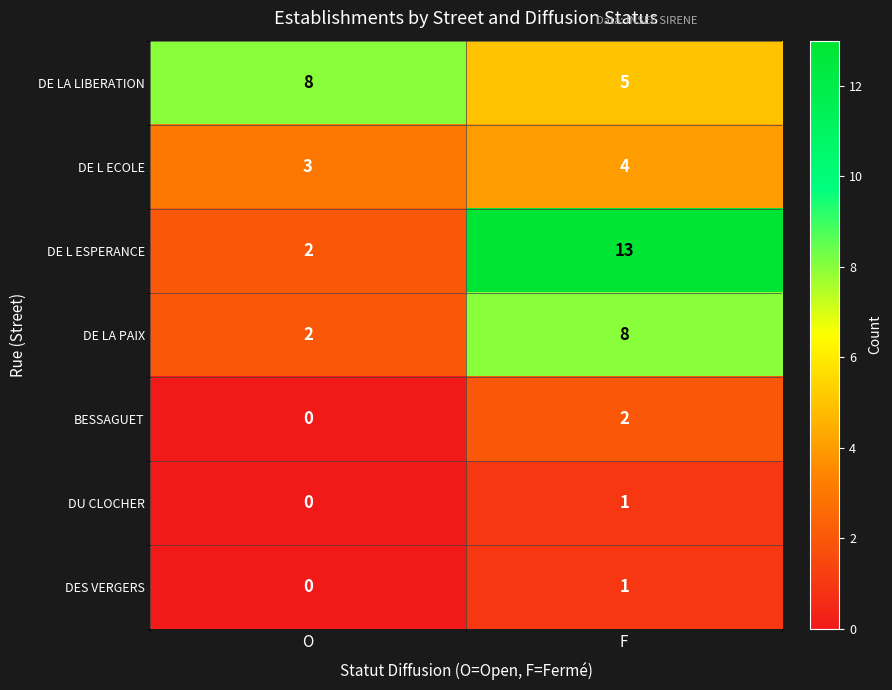

Where is DE L ESPERANCE nearest to the value 7?

O